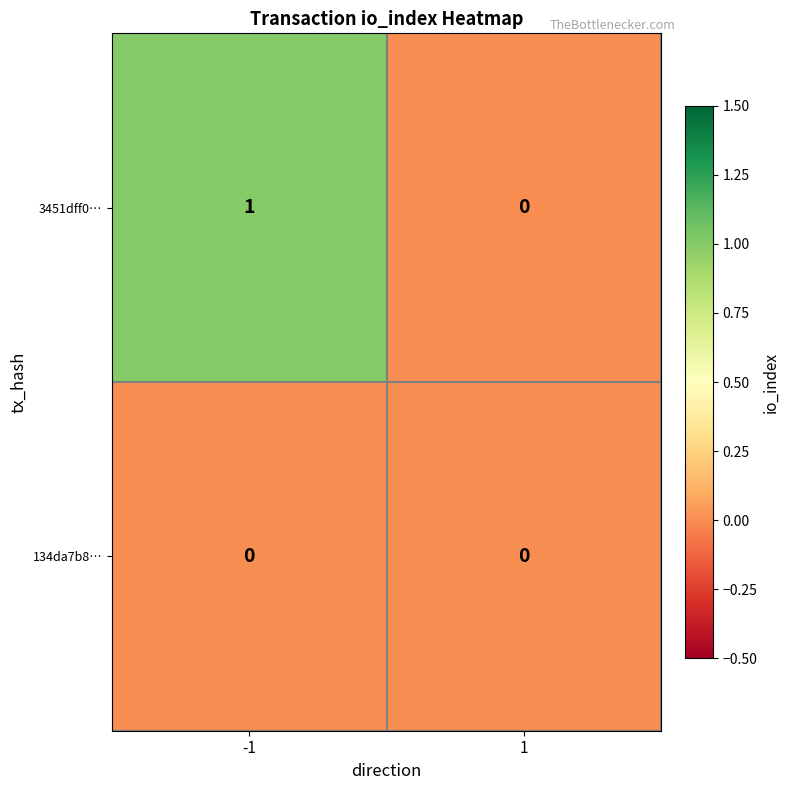

Which series has the largest total across all categories?

3451dff0…